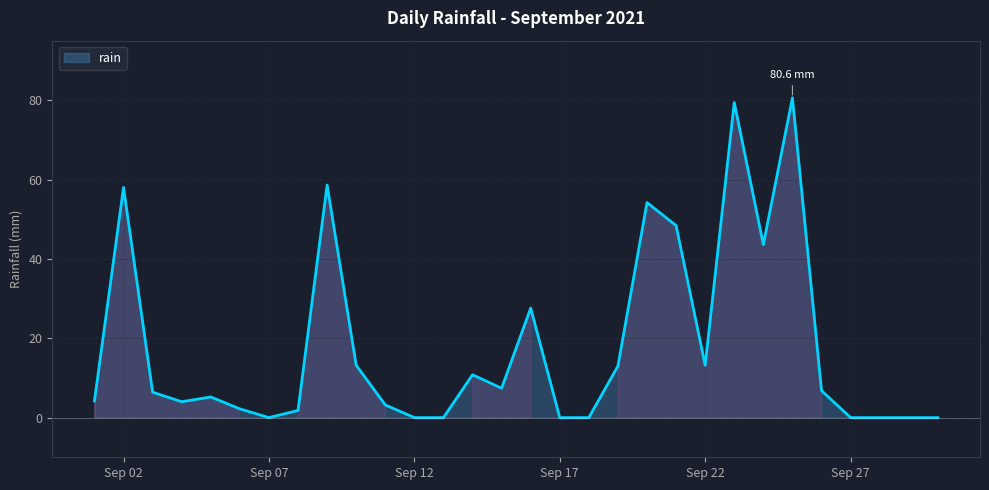

How many series are shown in this chart?

1